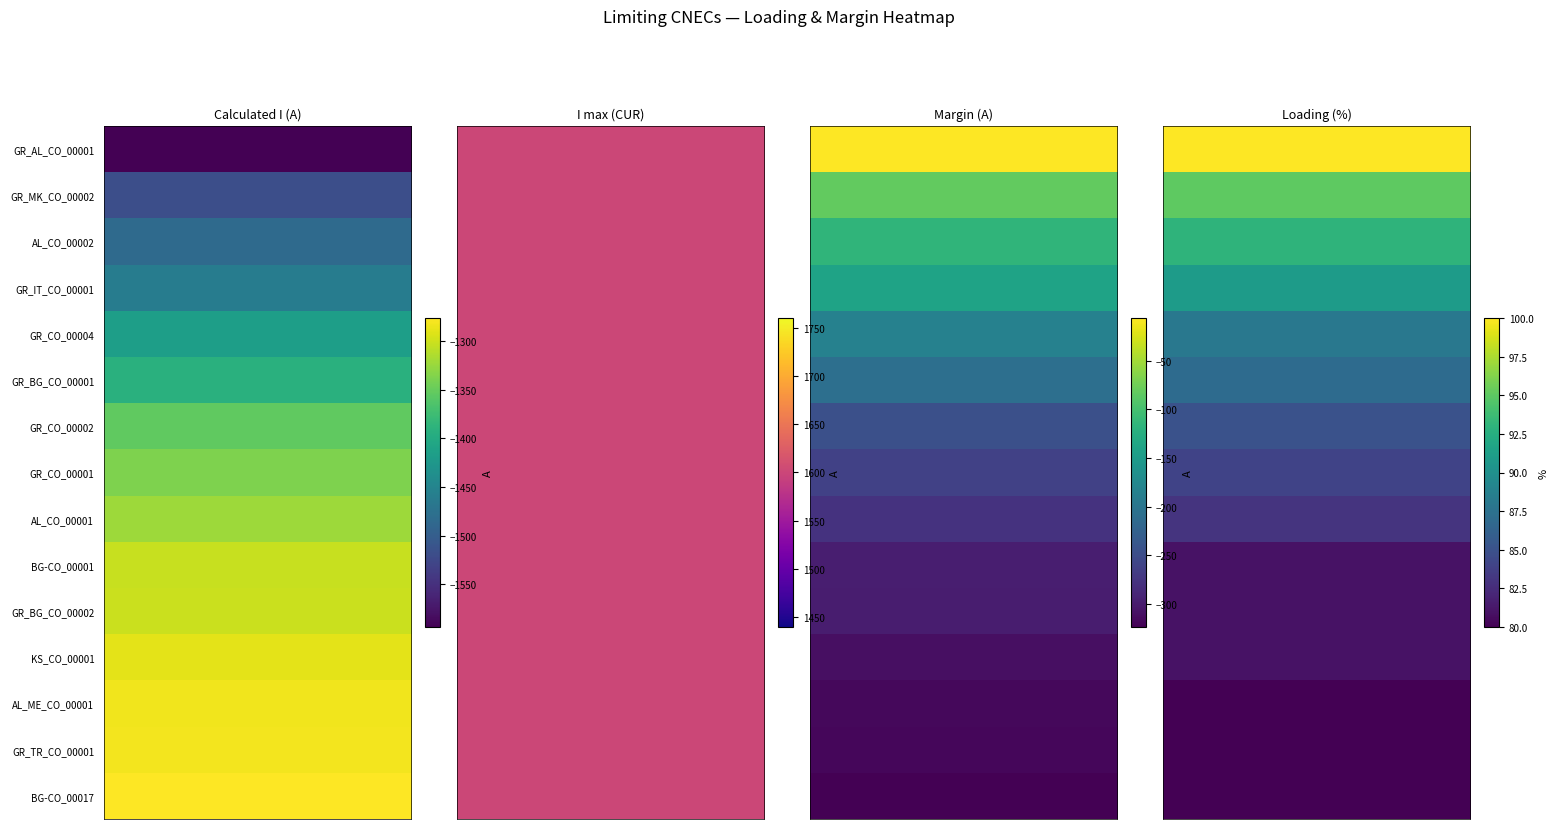

How many values in AL_CO_00001 are below zero?

2